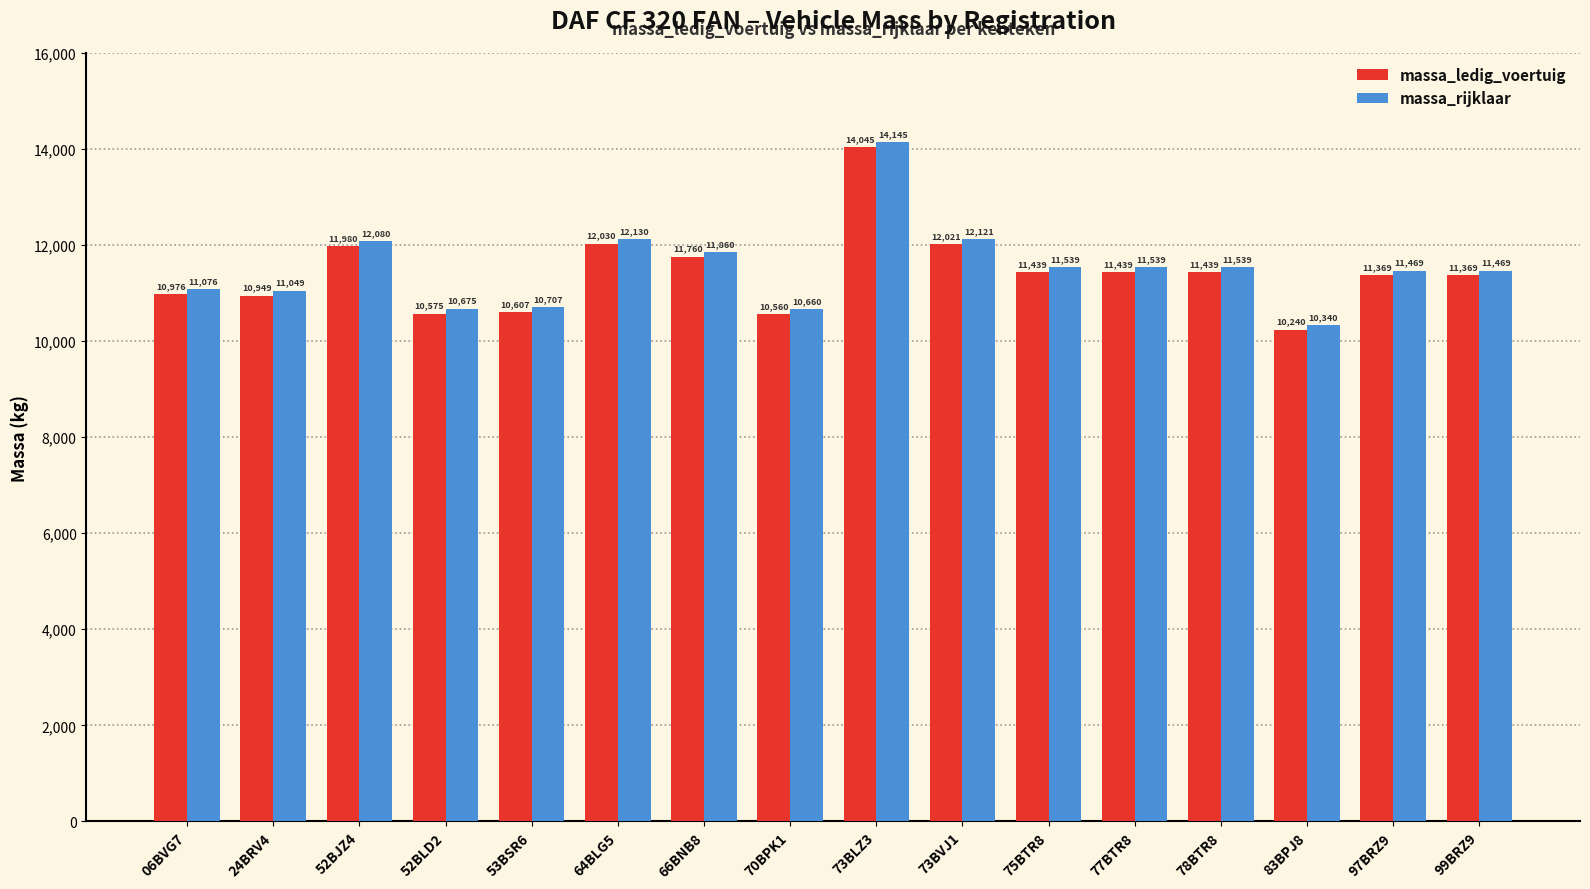

At 75BTR8, list the series in order from smallest to largest.

massa_ledig_voertuig, massa_rijklaar